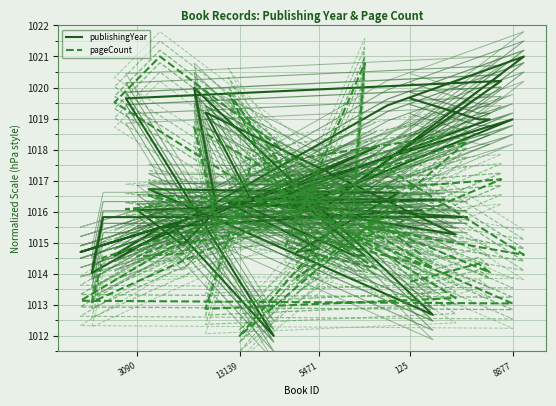

At which category does pageCount reach its first local valley?

5471